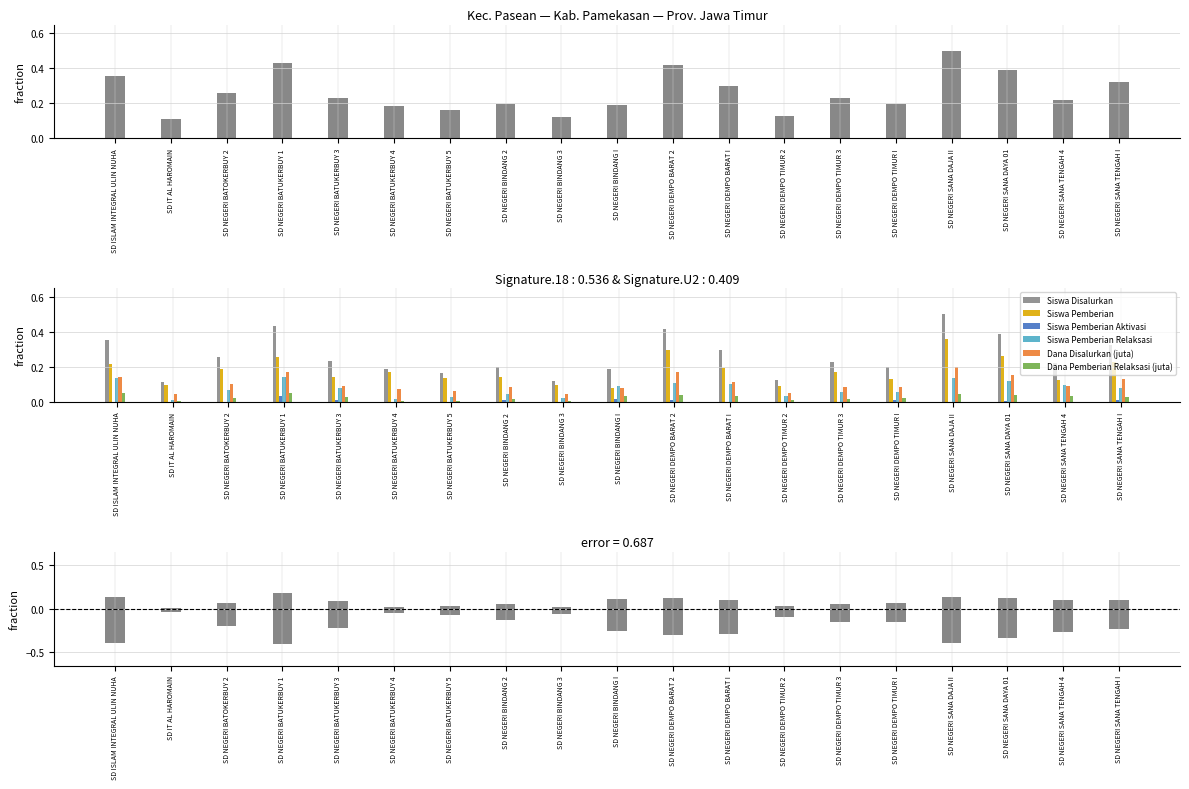

What is the value of the Siswa Pemberian Relaksasi bar at the 9th from the left?

-0.1